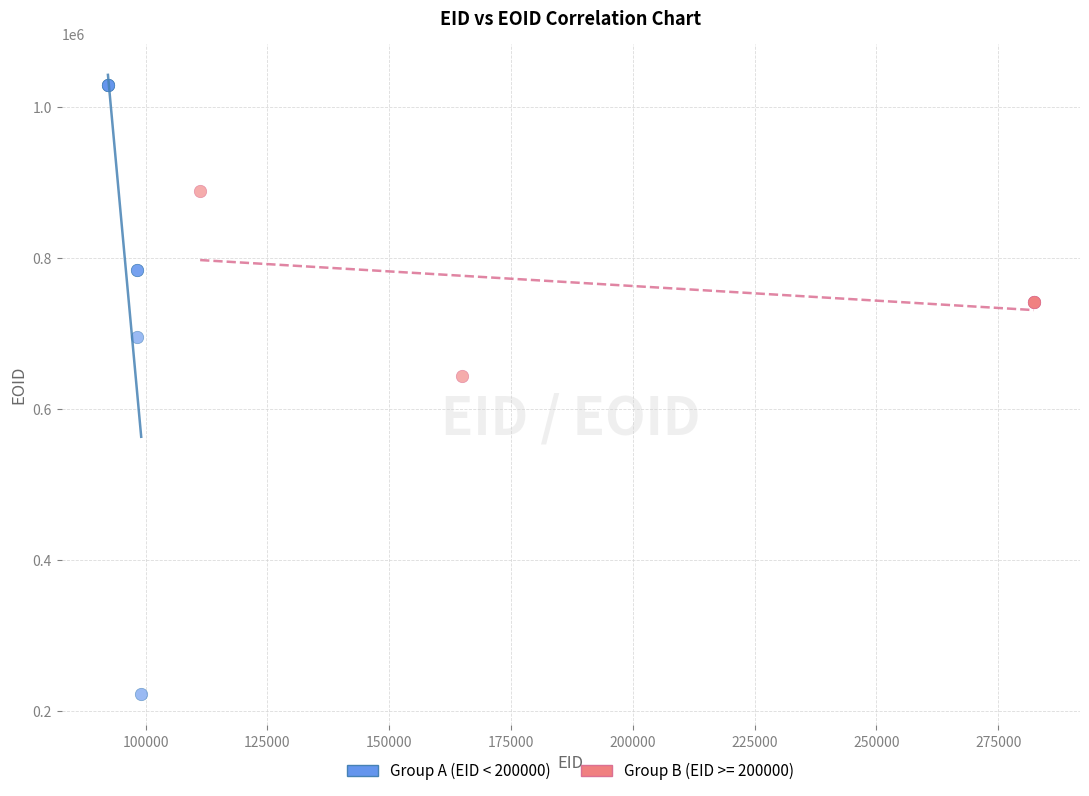

Which series reaches the maximum Y coordinate?

Group A (EID < 200000)